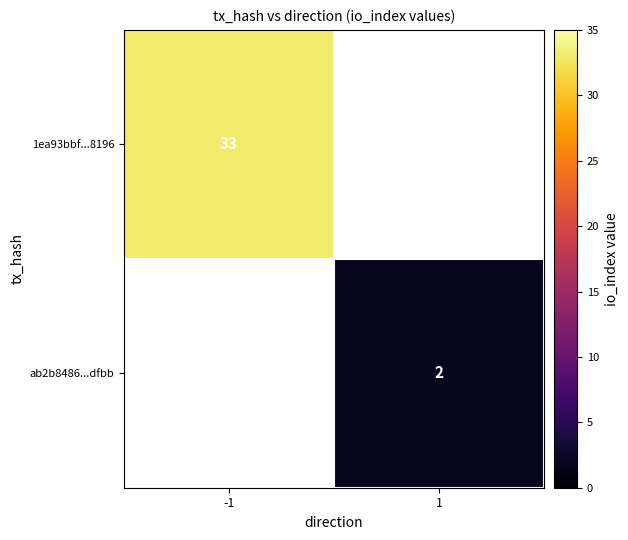

Is the value of 1ea93bbf...8196 at -1 greater than the value of ab2b8486...dfbb at 1?

Yes